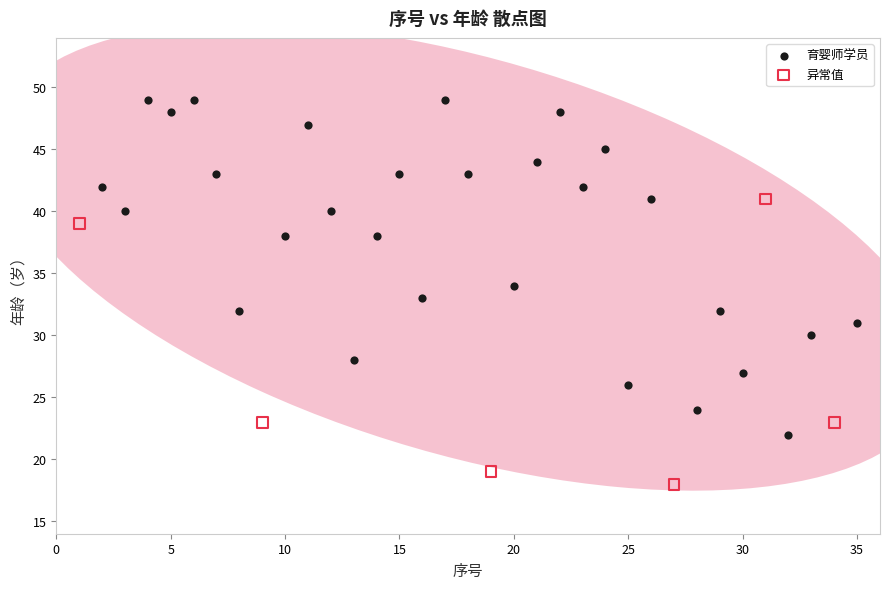

Which series contains the highest Y value?

育婴师学员